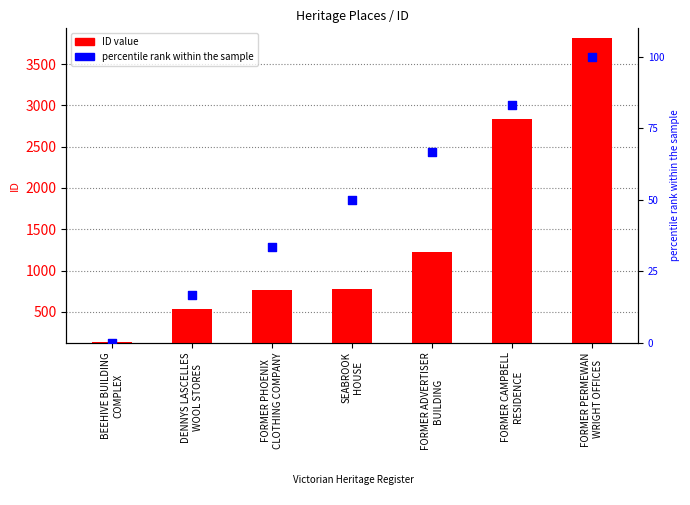

What is the total value across all series at SEABROOK
HOUSE?

827.0